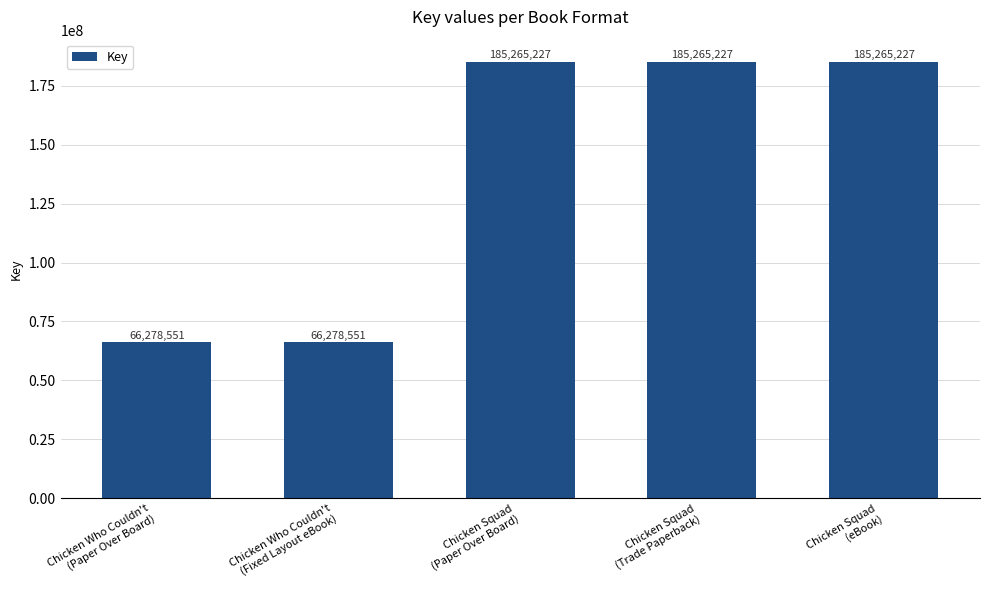

Is it true that the value at Chicken Squad
(Paper Over Board) is 185265227?

True